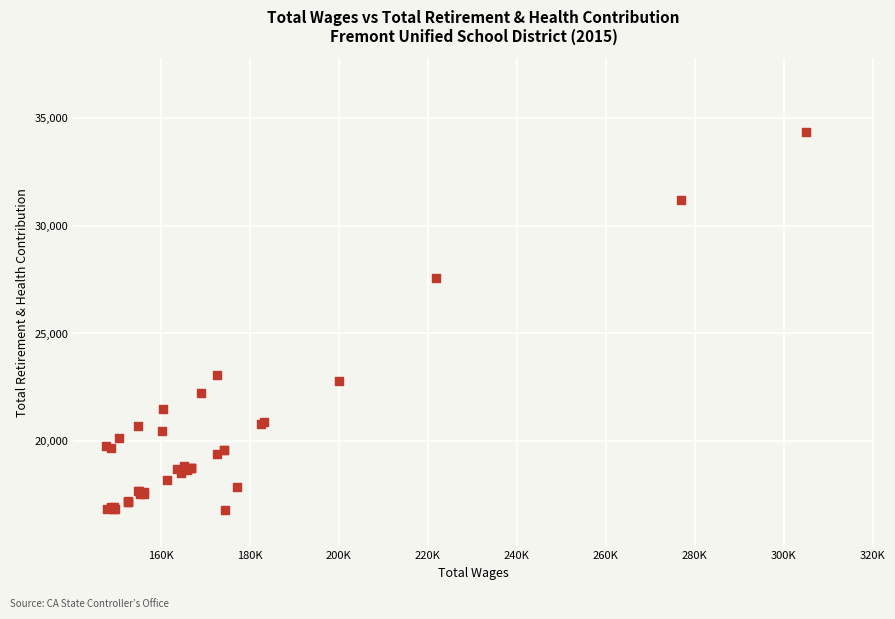

What Y value in the scatter plot is closest to 25563?

27561